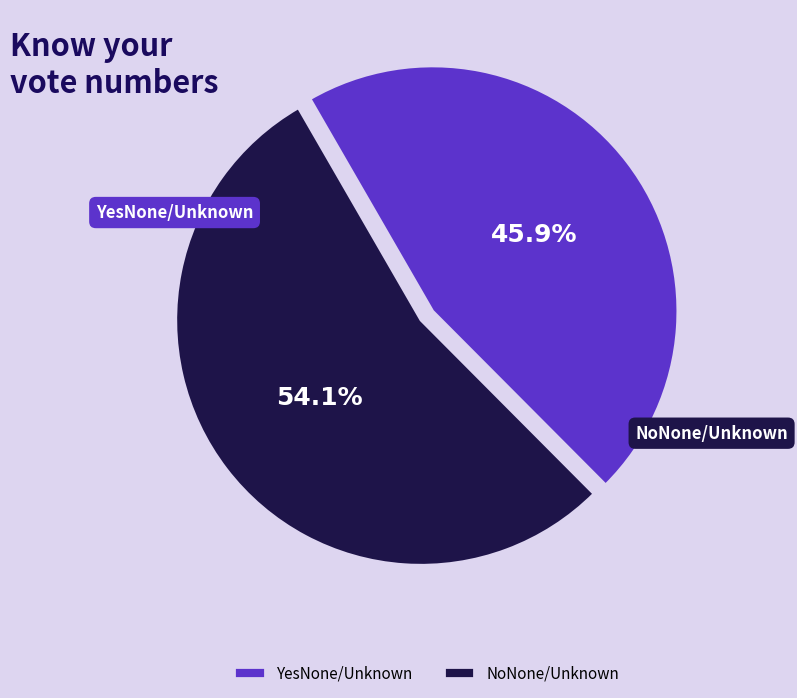

To the nearest percent, what portion does NoNone/Unknown represent?

54%